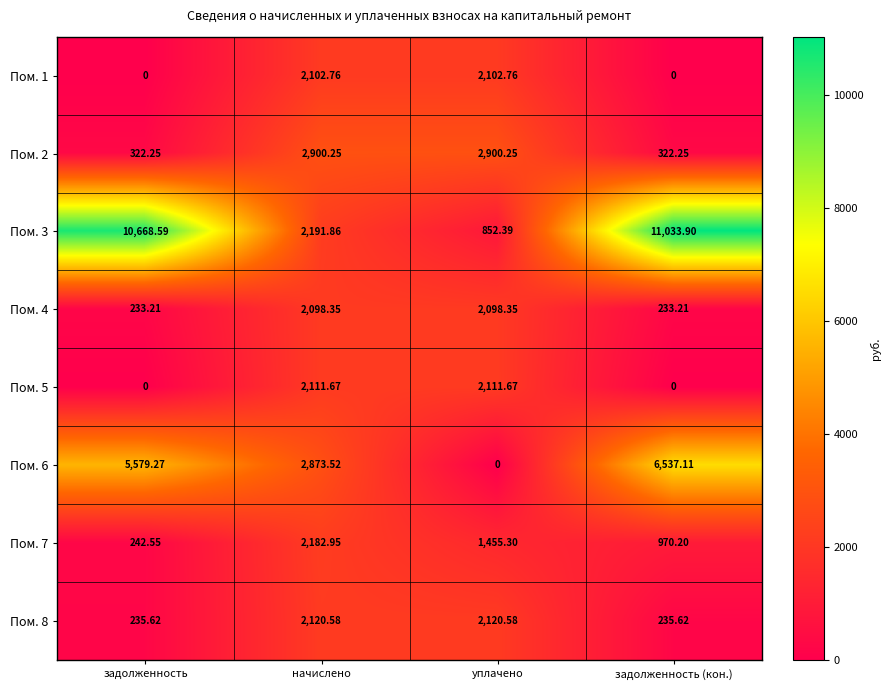

At which label does Пом. 1 first exceed 2102?

начислено